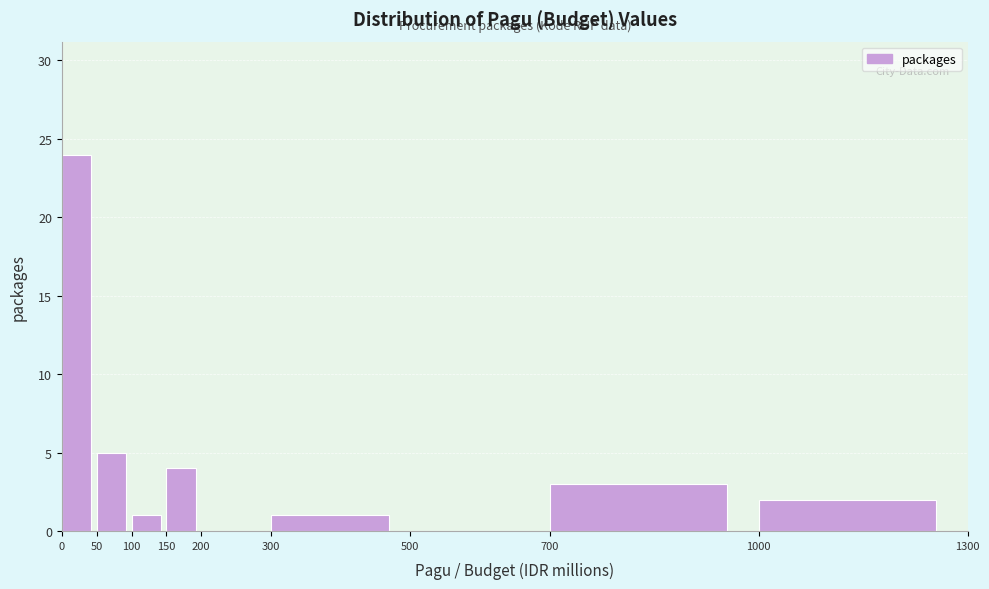

How tall is the bar that spans 1000 to 1300 on the x-axis? The values are not printed on the chart, so give them approximately, as read against the axis.

2